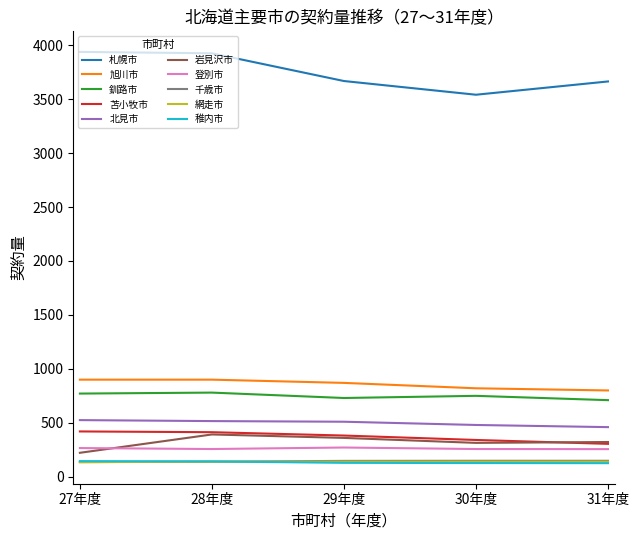

Is the value of 千歳市 at 30年度 greater than the value of 釧路市 at 29年度?

No